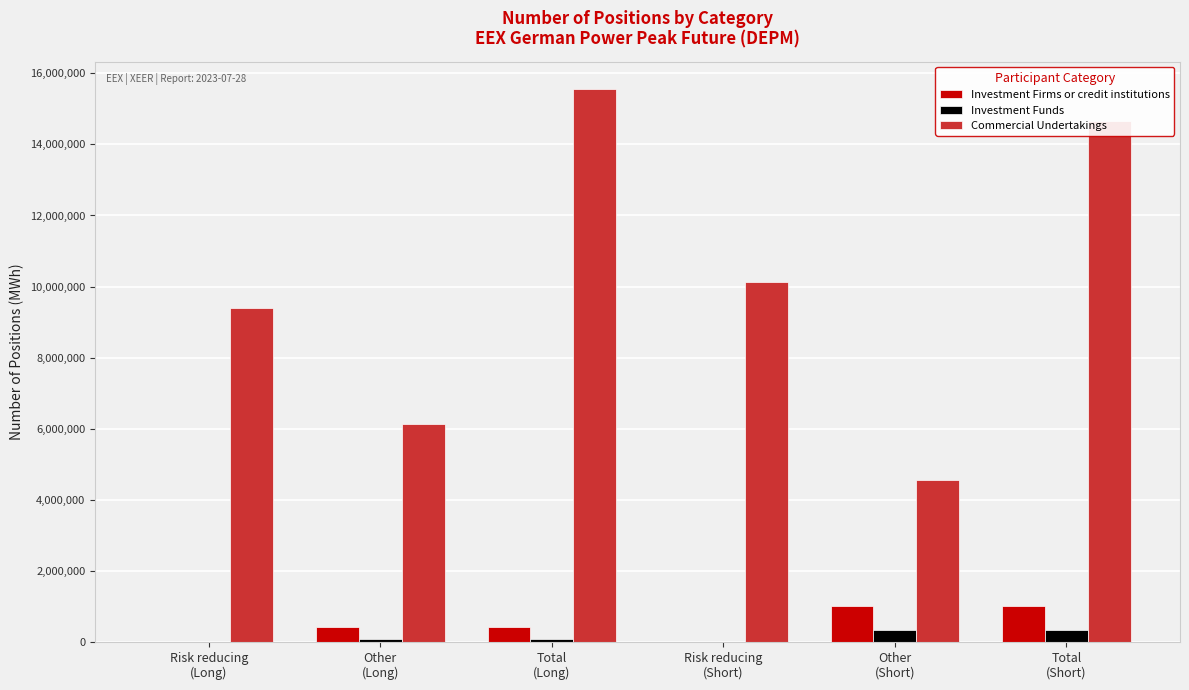

Which series has the largest total across all categories?

Commercial Undertakings